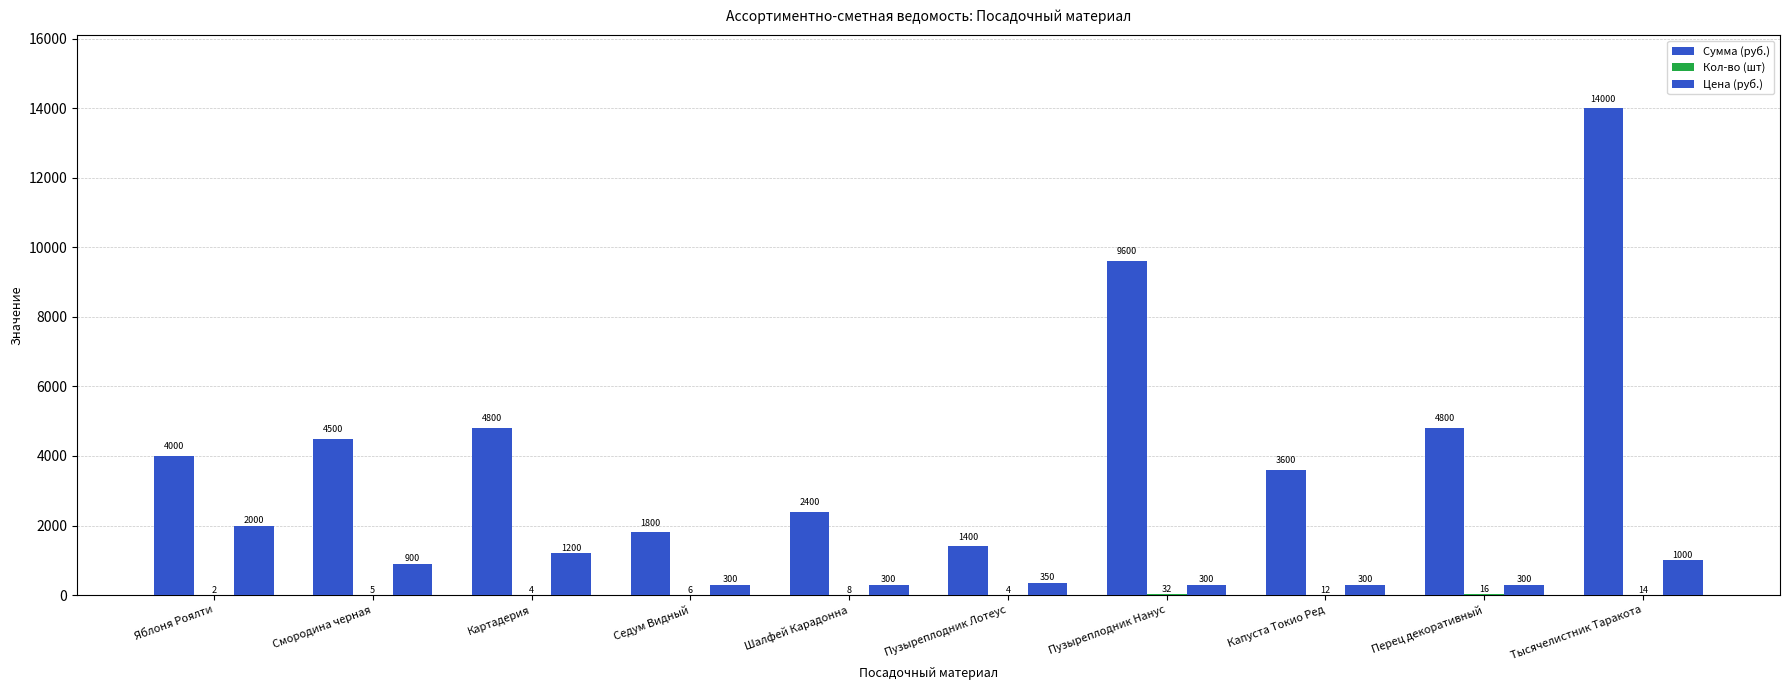

How many data points does each series have?

10